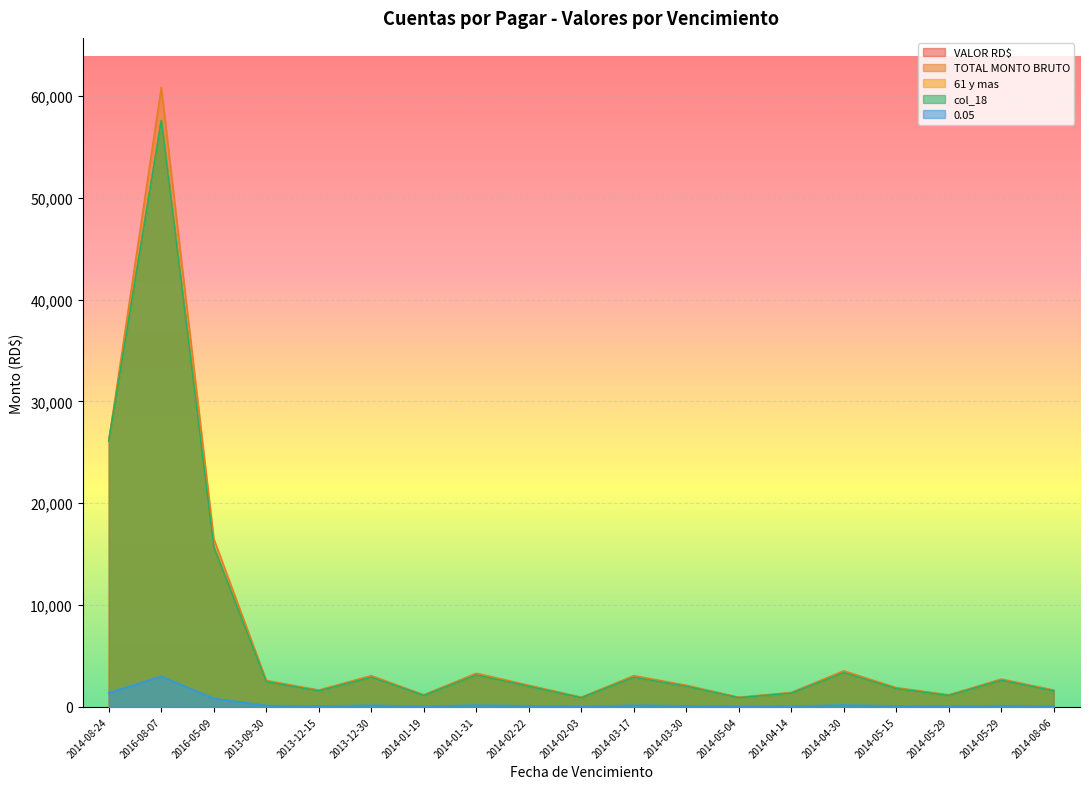

How many data points does each series have?

19